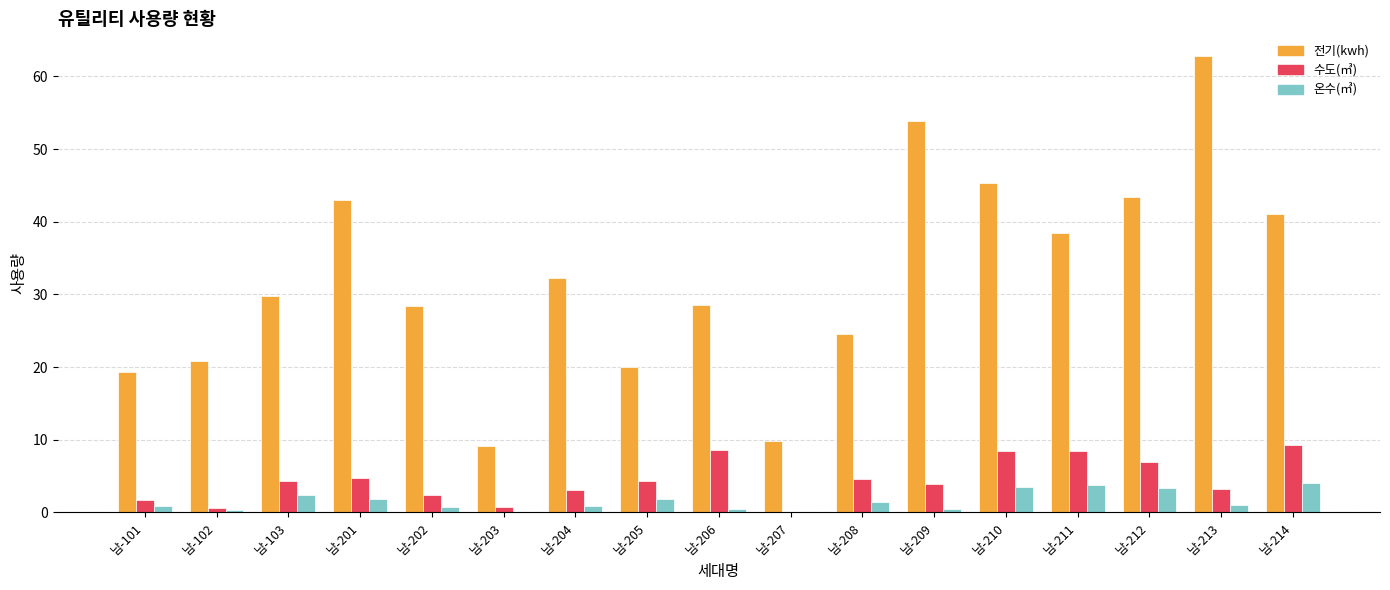

What are all the series names shown in the legend?

전기(kwh), 수도(㎥), 온수(㎥)